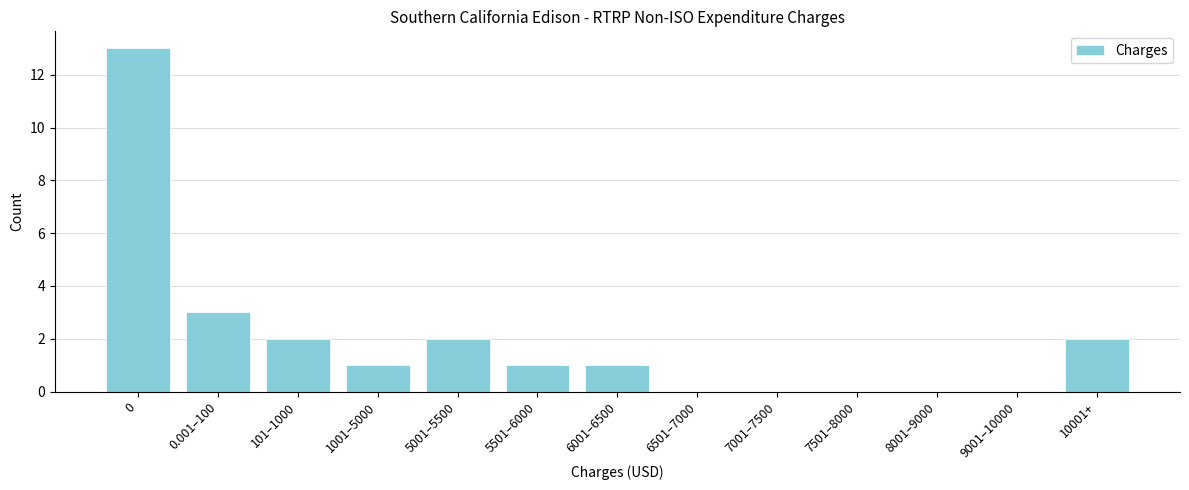

Reading right to left, list all the values displayed in this chart.

10001+=2	9001–10000=0	8001–9000=0	7501–8000=0	7001–7500=0	6501–7000=0	6001–6500=1	5501–6000=1	5001–5500=2	1001–5000=1	101–1000=2	0.001–100=3	0=13